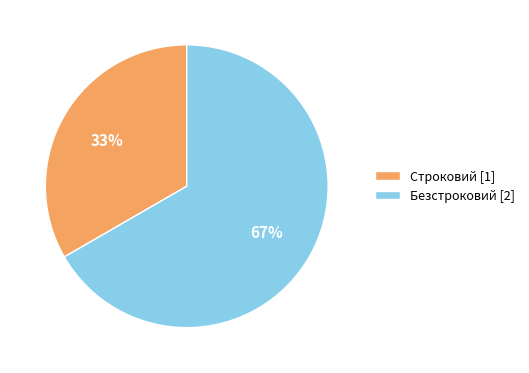

To the nearest percent, what is the average slice percentage?

50%